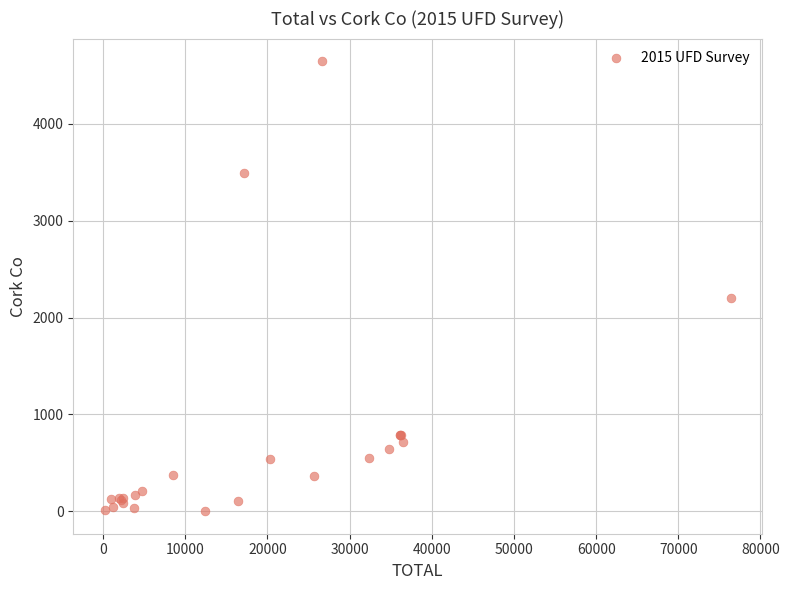

What Y value in the scatter plot is closest to 2324?

2198